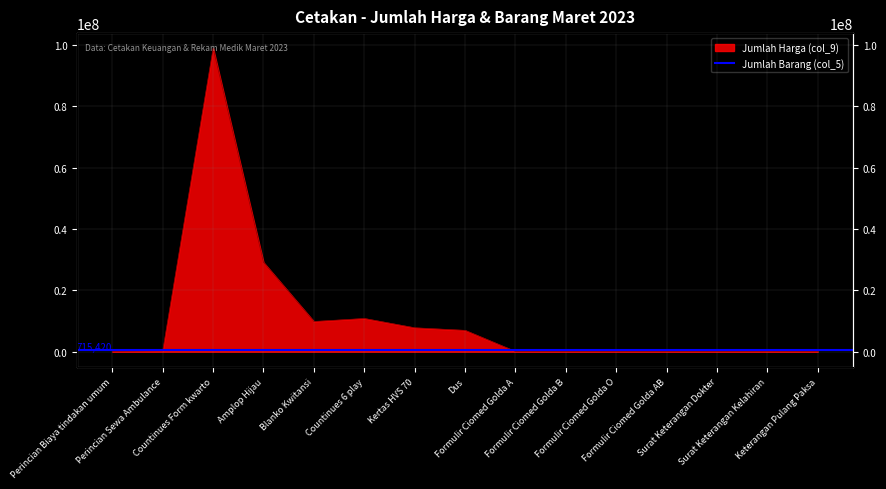

Is it true that the value at Dus is 9169699?

False